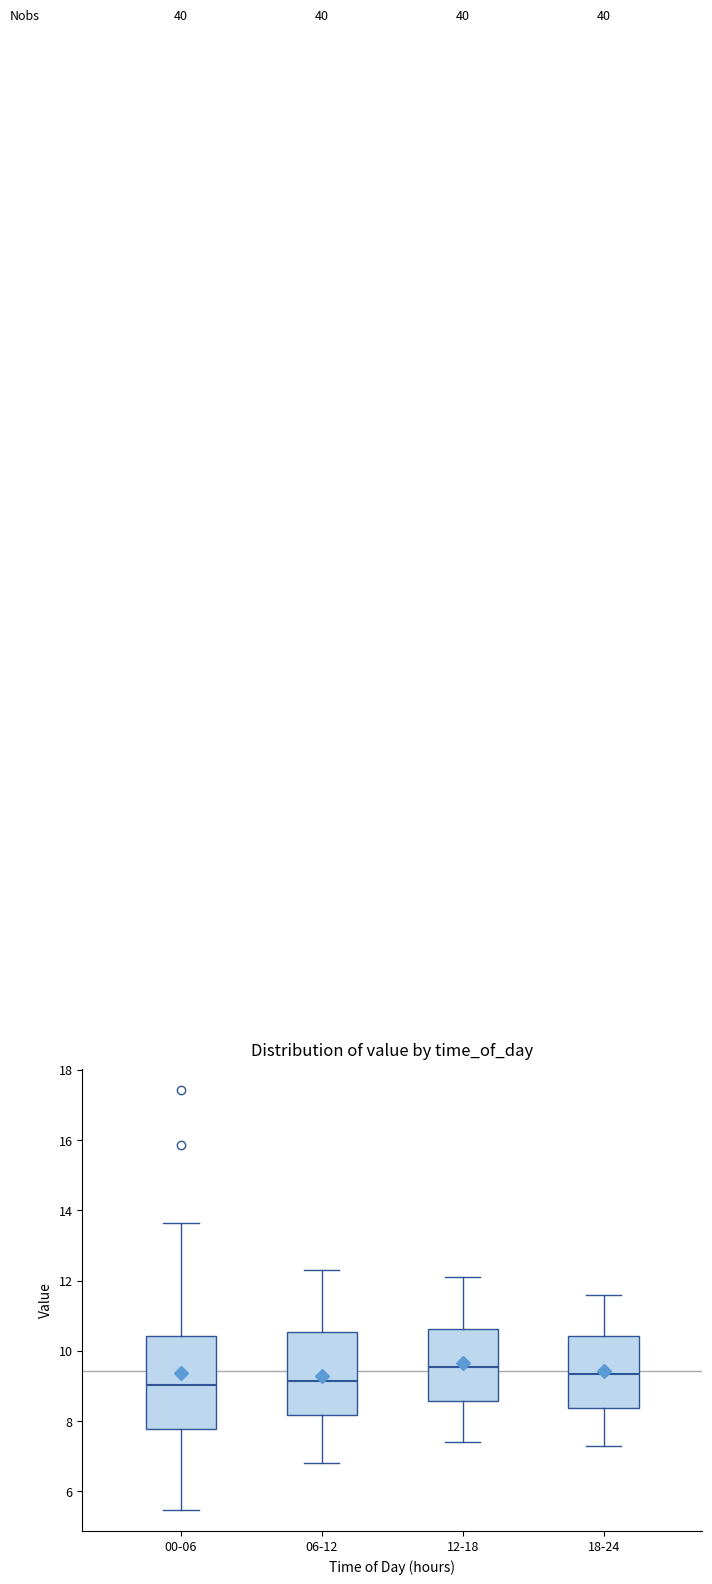

Where is the upper edge of the box for 12-18 on the y-axis? The values are not printed on the chart, so give them approximately, as read against the axis.

10.6